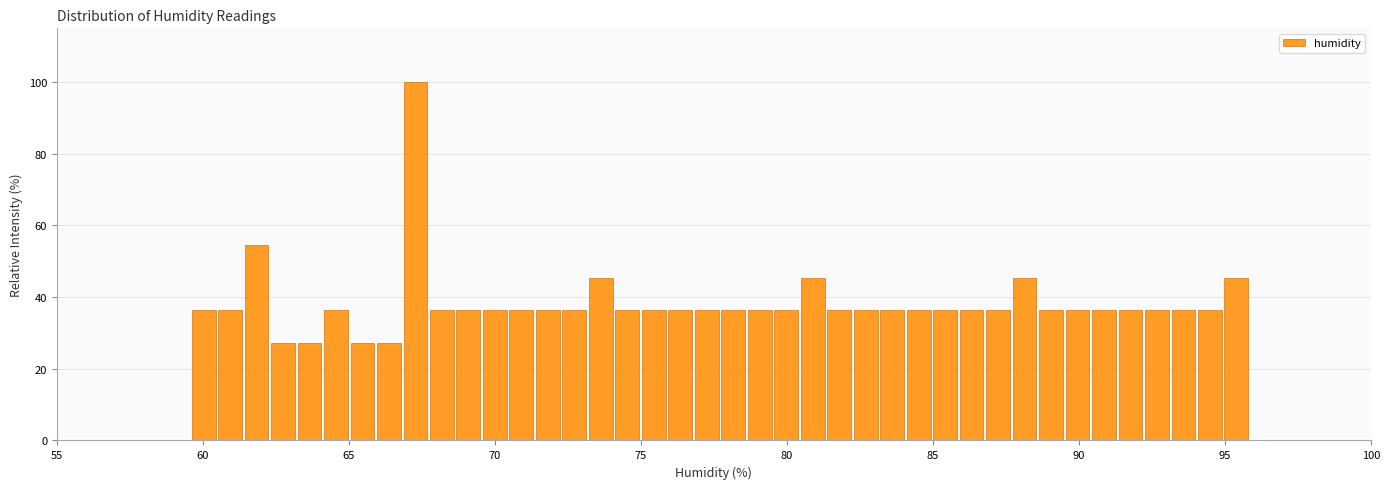

Around what value on the x-axis is the tallest bar? Give the approximate position of its centre, as read against the axis.

67.5